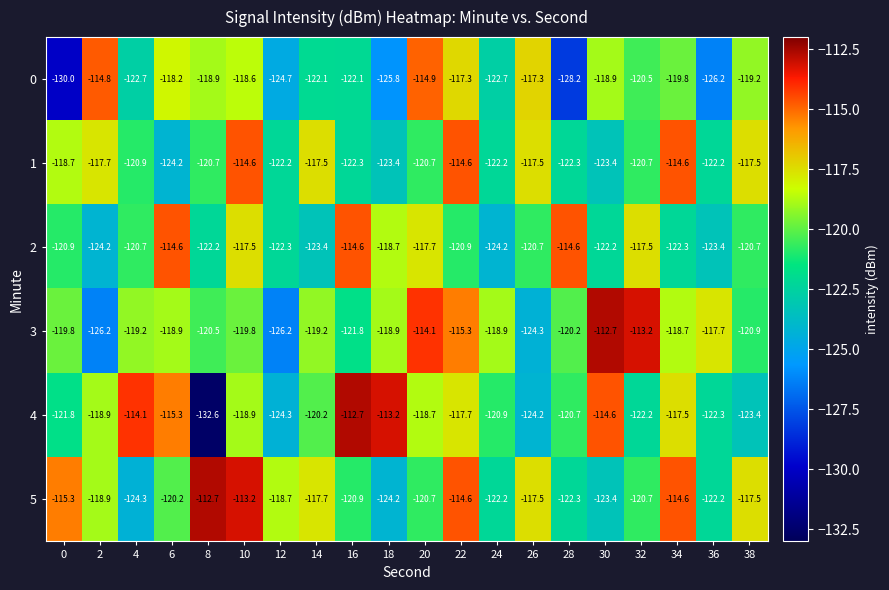

What value does the 0 series have at 20?

-114.9